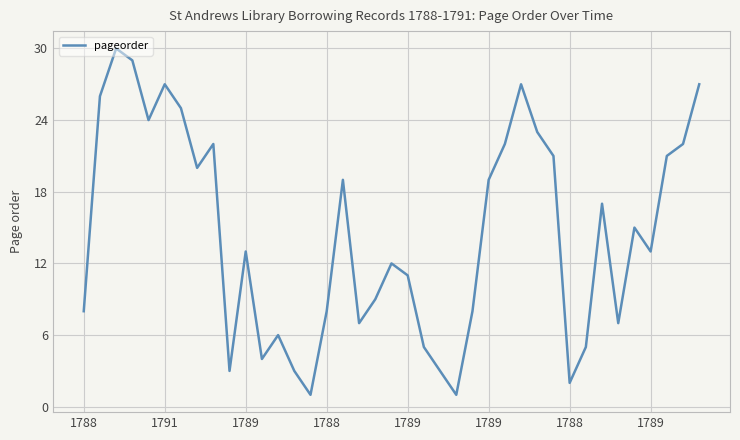

What is the difference between the maximum and minimum values?

29